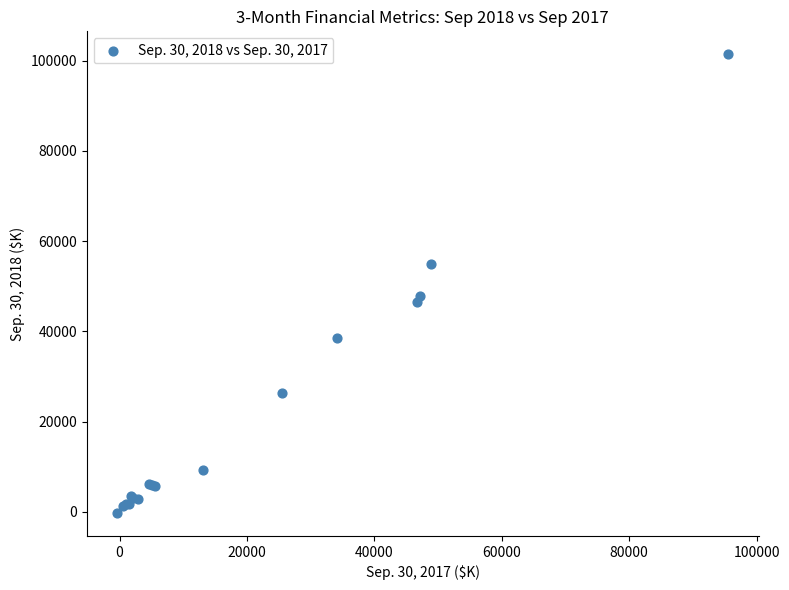

What Y value in the scatter plot is closest to 50596?

47797